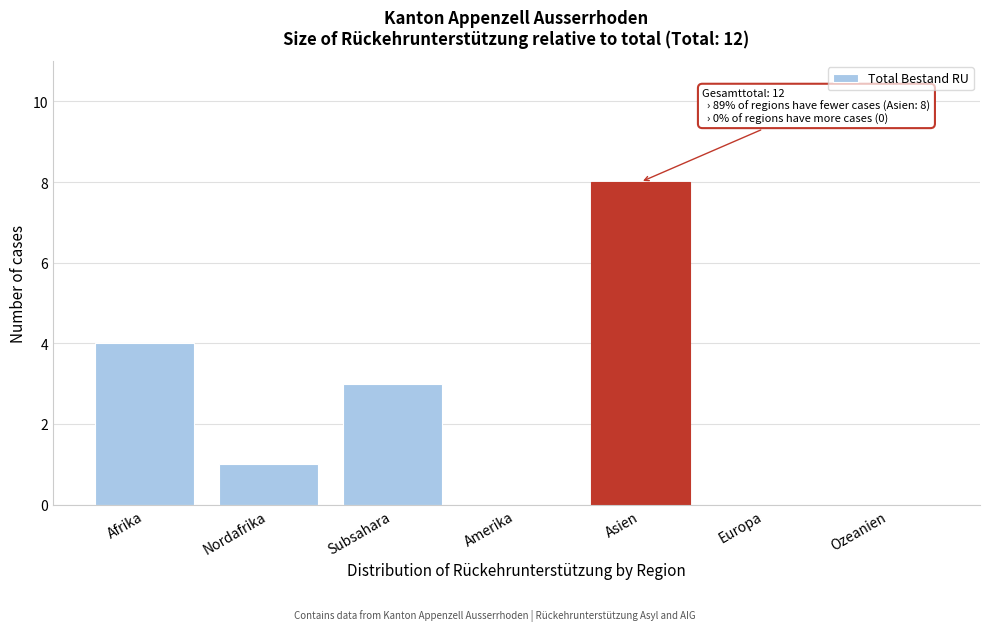

Reading left to right, what are all the values shown in this chart?

Afrika=4	Nordafrika=1	Subsahara=3	Amerika=0	Asien=8	Europa=0	Ozeanien=0